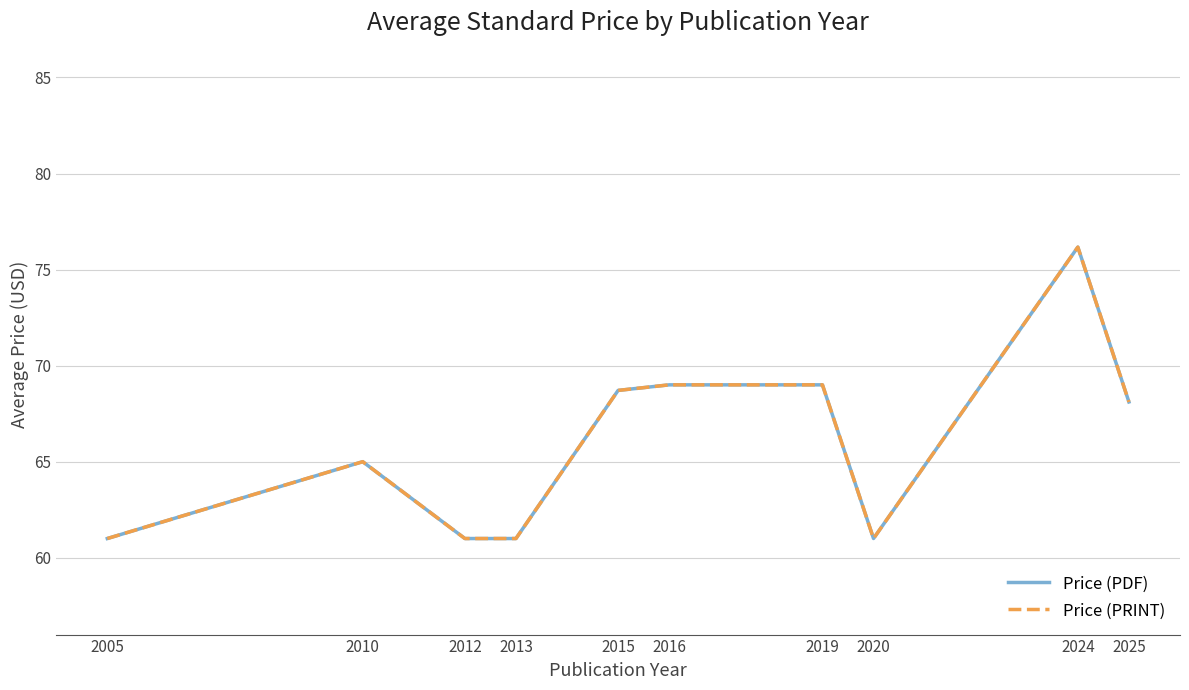

What is the value of the Price (PDF) point at the 5th from the left?

68.7